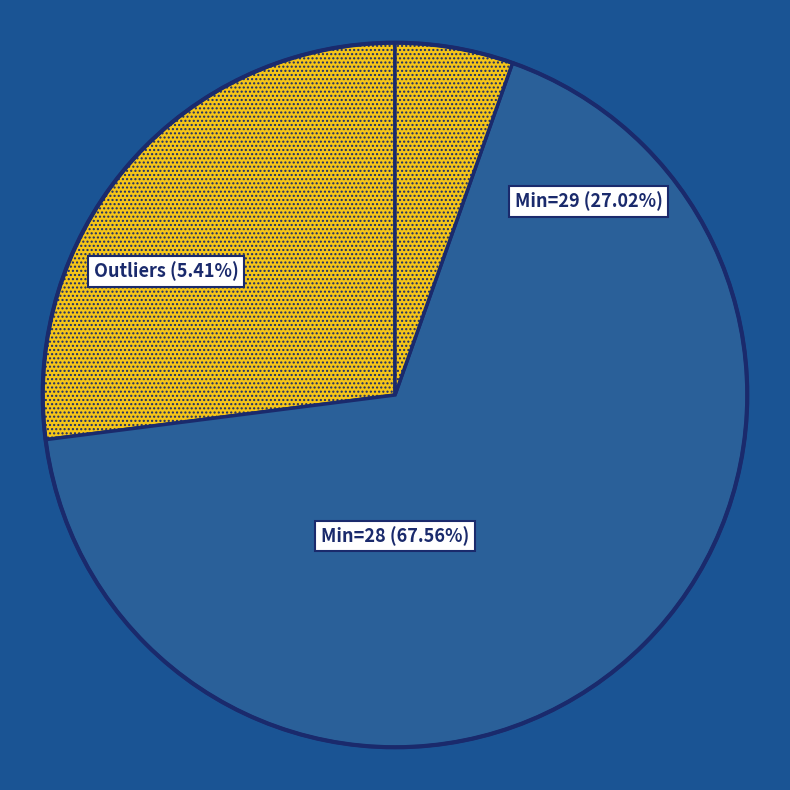

Approximately how many times larger is the value at 28 compared to 28?

1.0